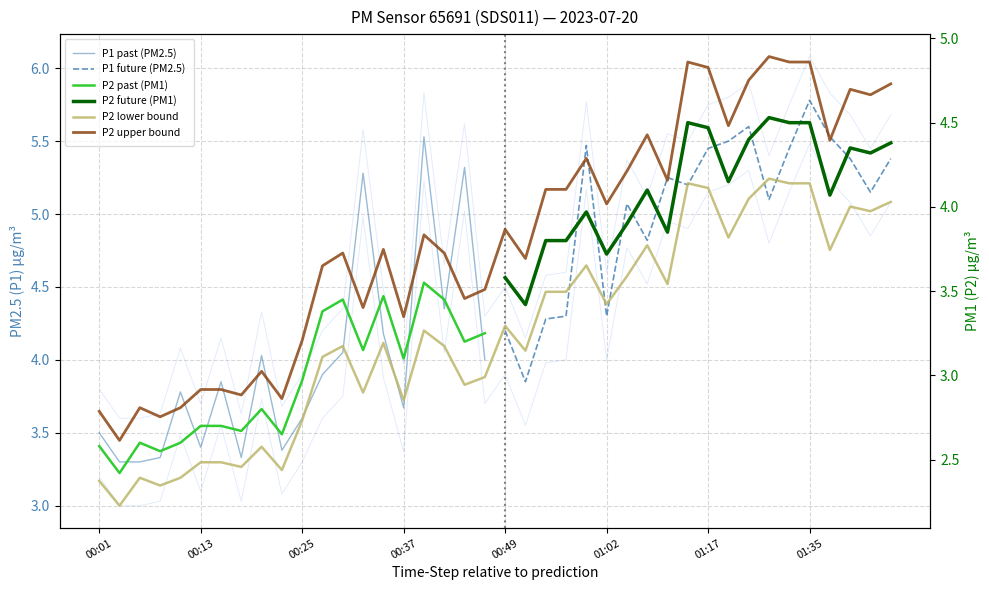

Is the value of P2 at 33 greater than the value of P1 at 30?

No